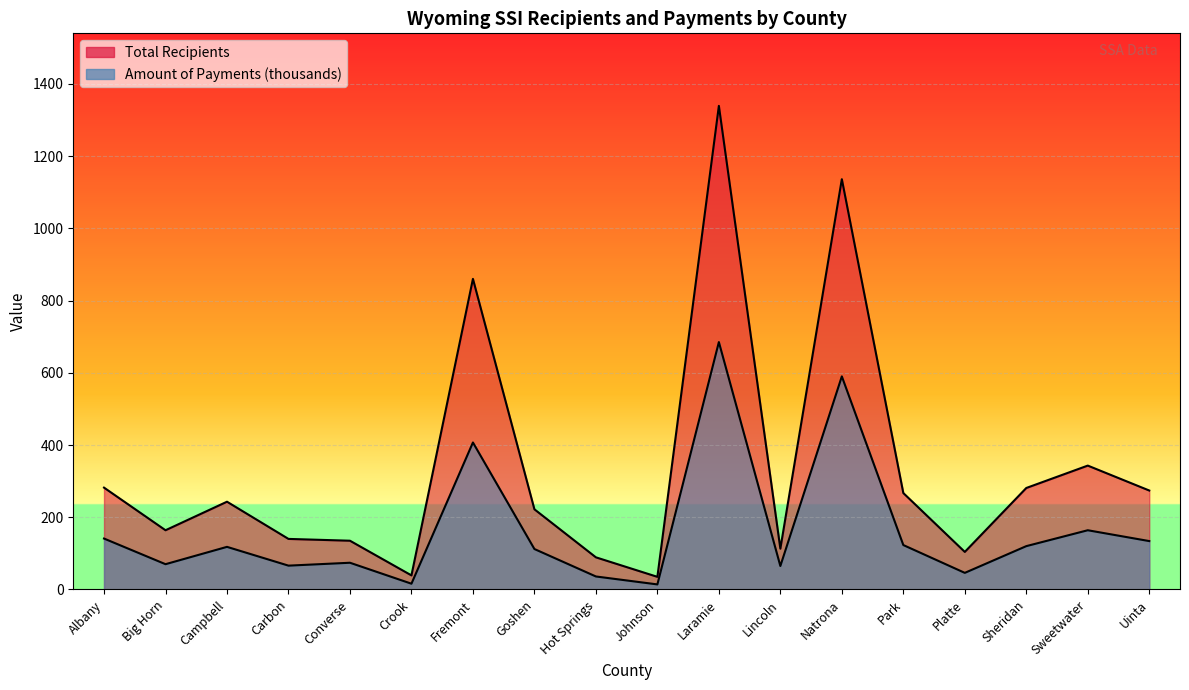

True or false: Amount of Payments (thousands) and Total Recipients cross at least once.

False